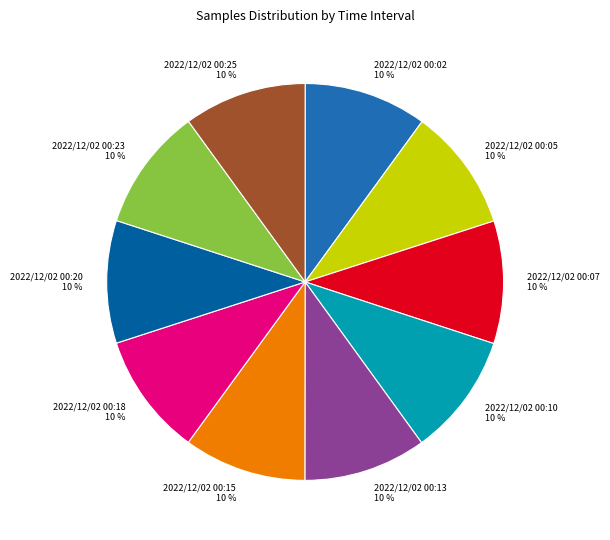

What percentage is the 2022/12/02 00:15 slice, to the nearest percent?

10%